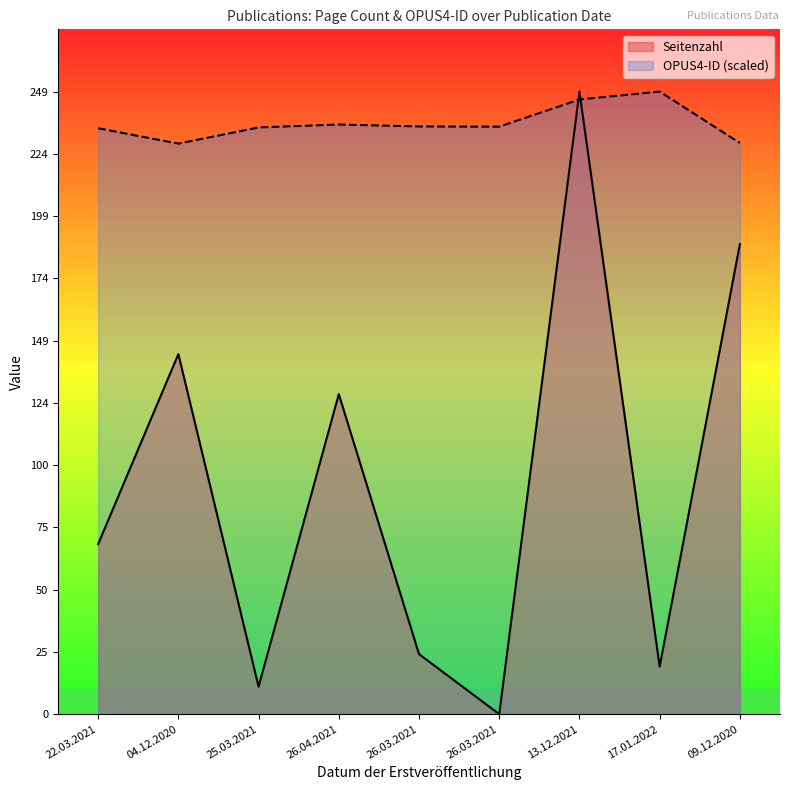

Which series has the widest spread of values?

Seitenzahl